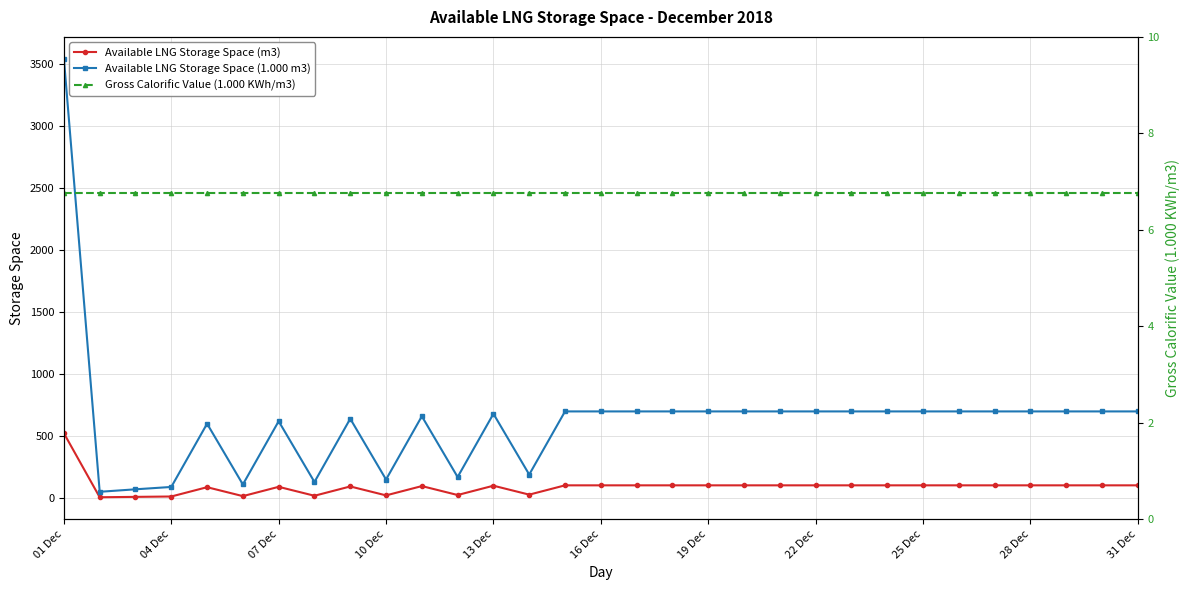

True or false: Available LNG Storage Space (1.000 m3) has more than 2 interior local peaks.

True